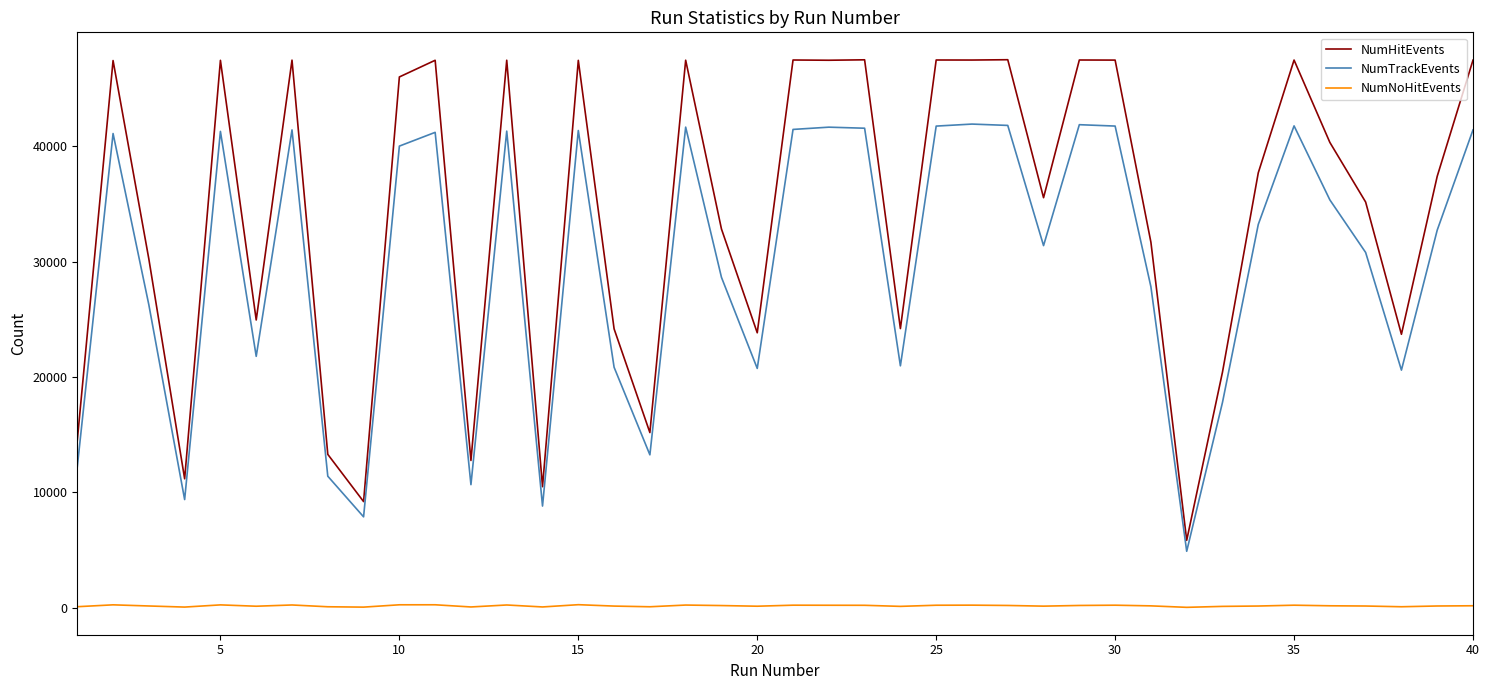

Which series has the largest range (max minus min)?

NumHitEvents